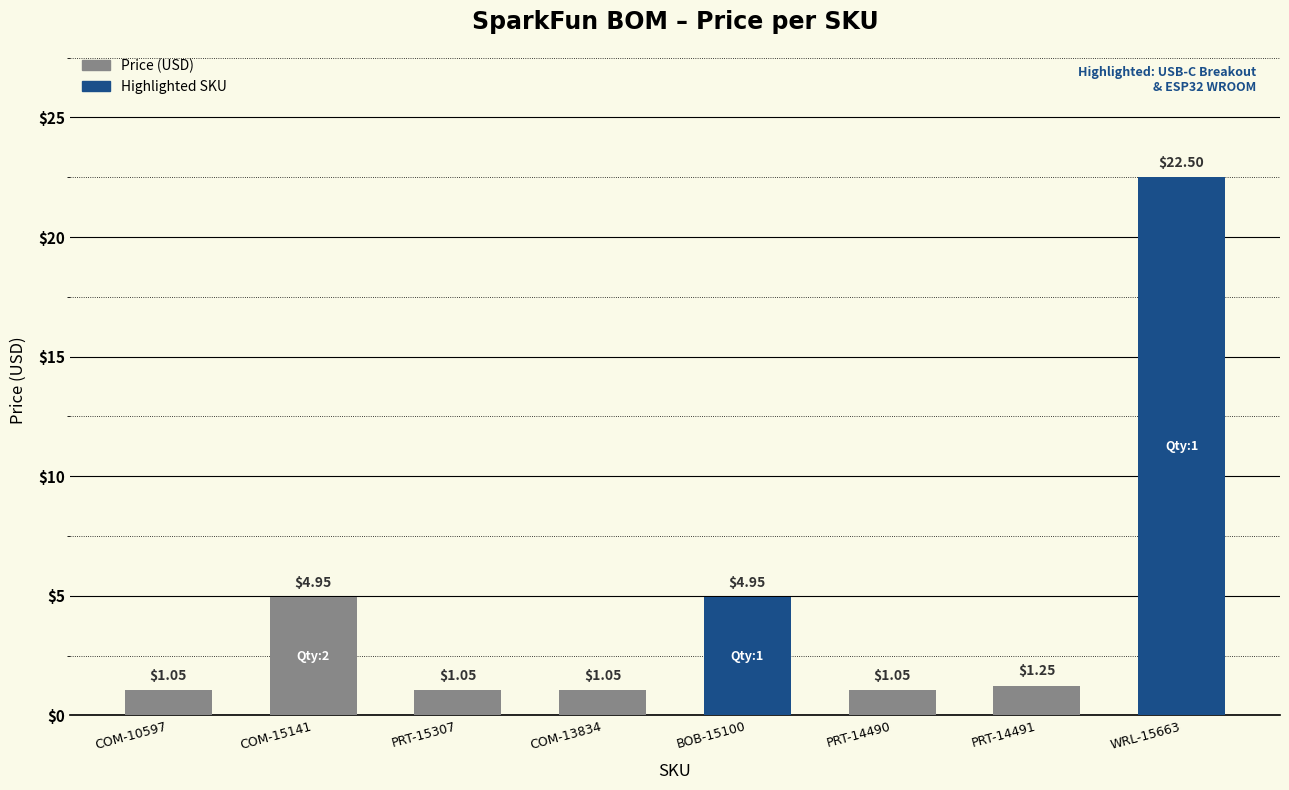

Between PRT-14491 and WRL-15663, which is larger?

WRL-15663